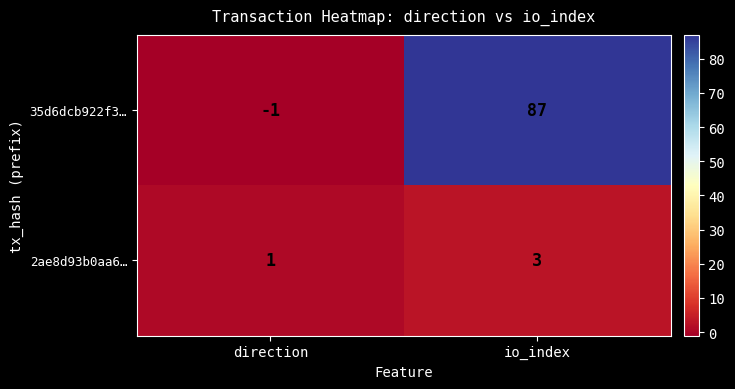

Which series has the largest total across all categories?

35d6dcb922f3…